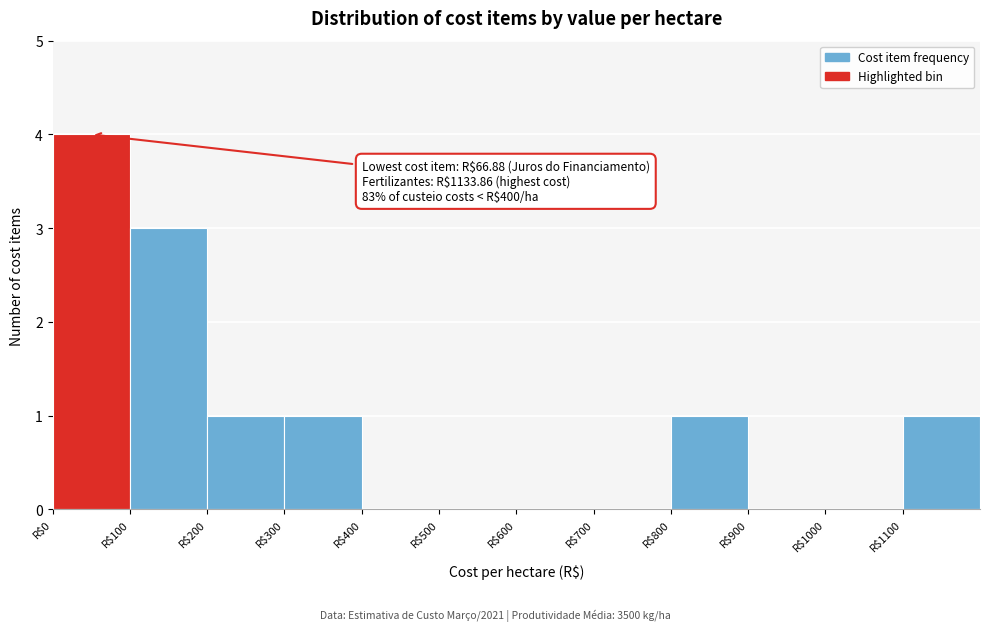

Which range on the x-axis has the tallest bar?

0 to 100